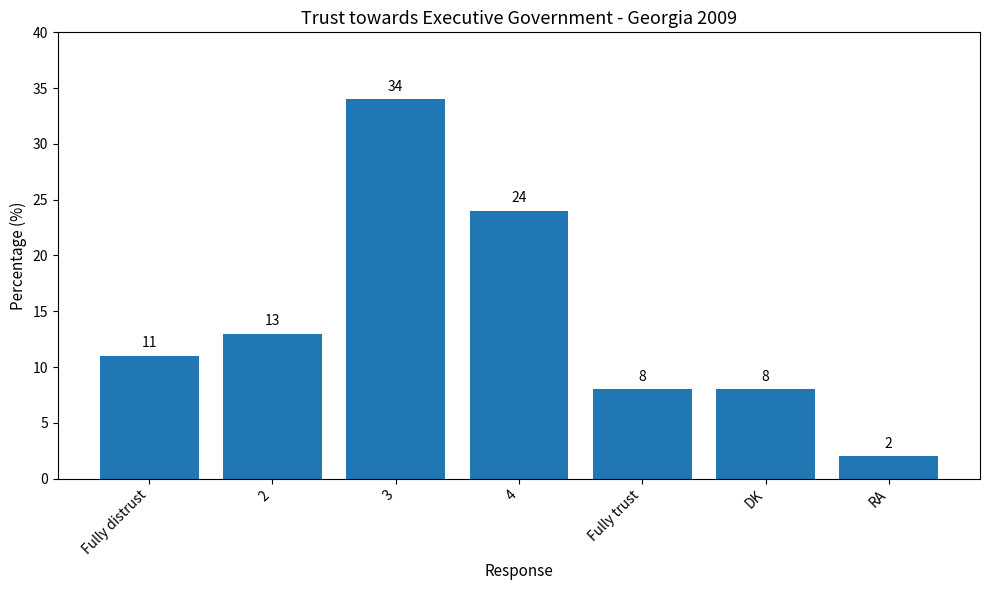

What is the minimum value shown in the chart?

2